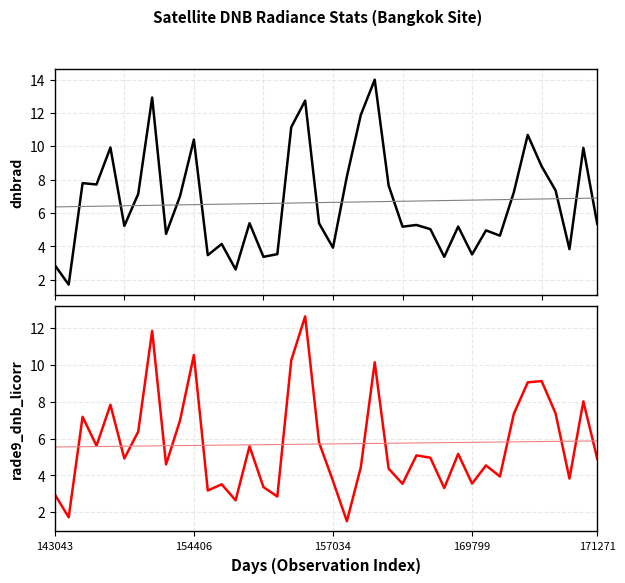

What are all the series names shown in the legend?

dnbrad, rade9_dnb_licorr